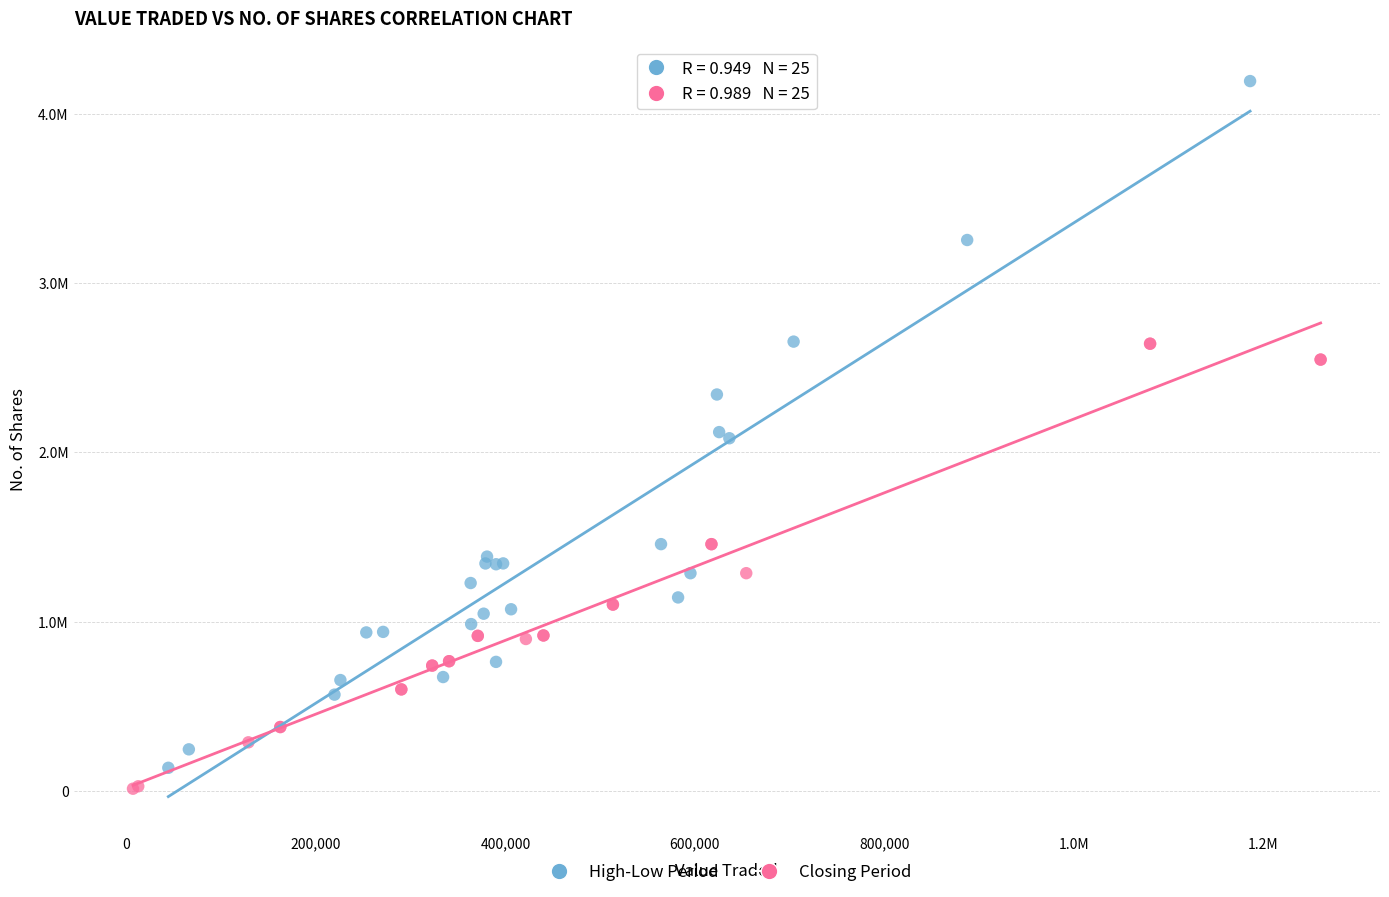

What are all the series names shown in the legend?

High-Low Period, Closing Period